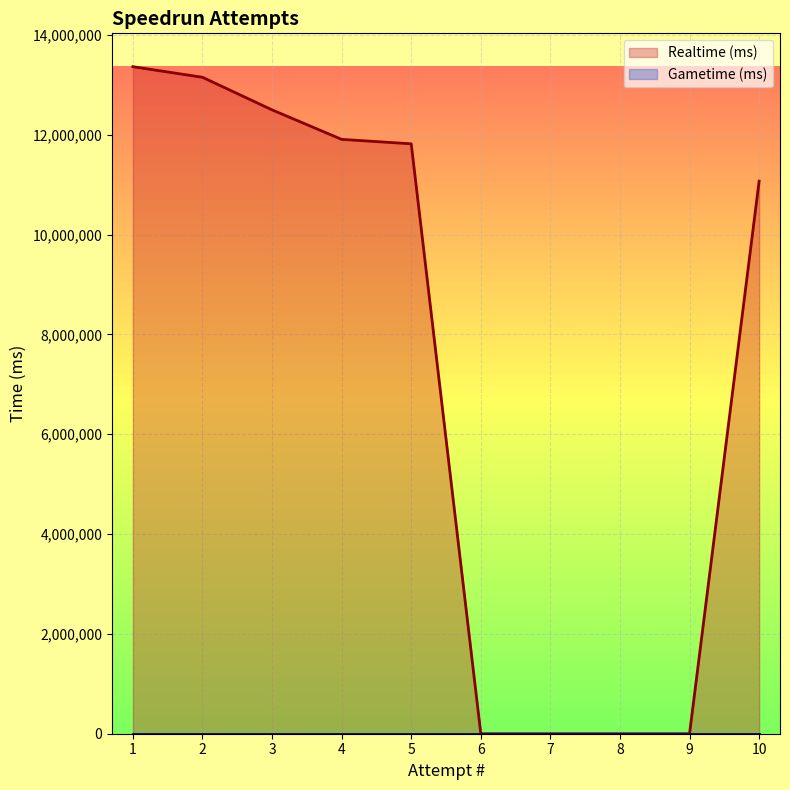

Which label corresponds to the smallest value in the chart?

6